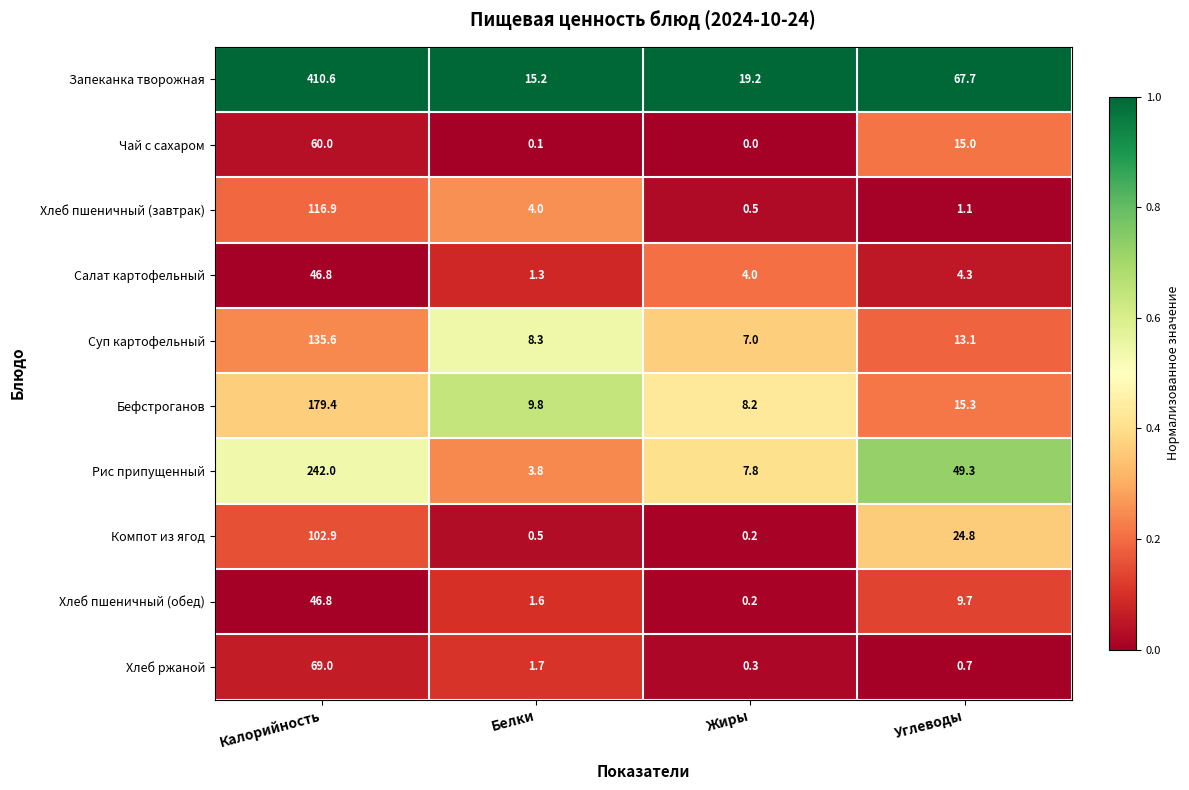

List the labels in order of Рис припущенный value, smallest first.

Белки, Жиры, Углеводы, Калорийность